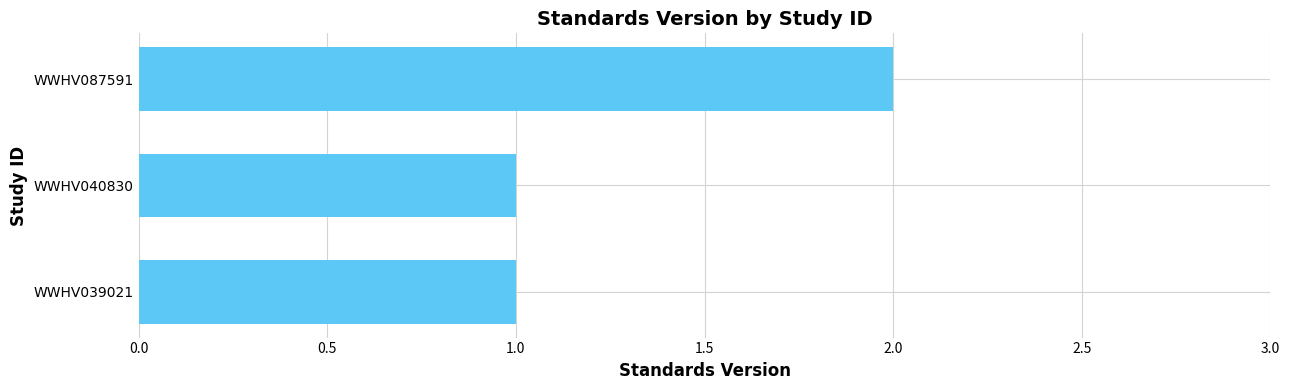

What is the sum of the values at WWHV087591 and WWHV040830?

3